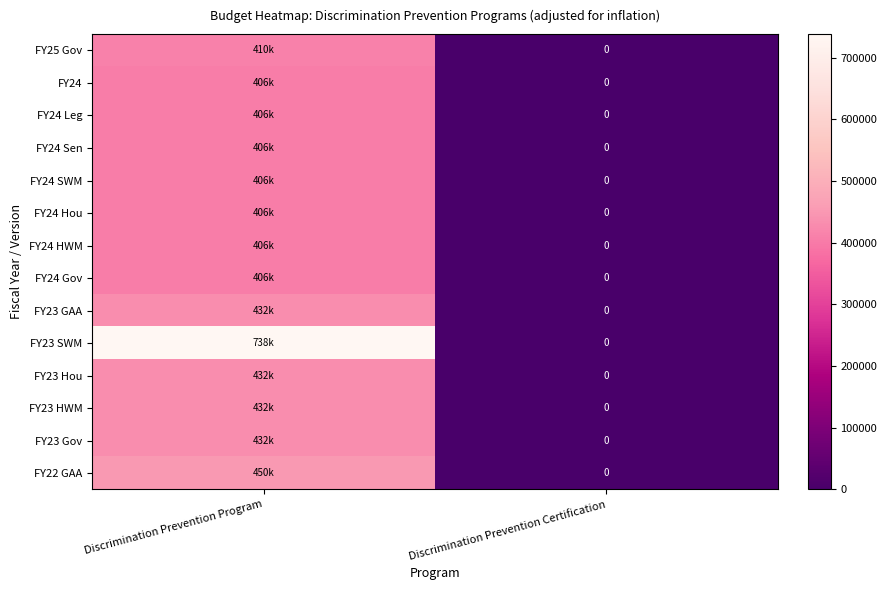

How many data points in FY25 Gov are less than 410000?

1